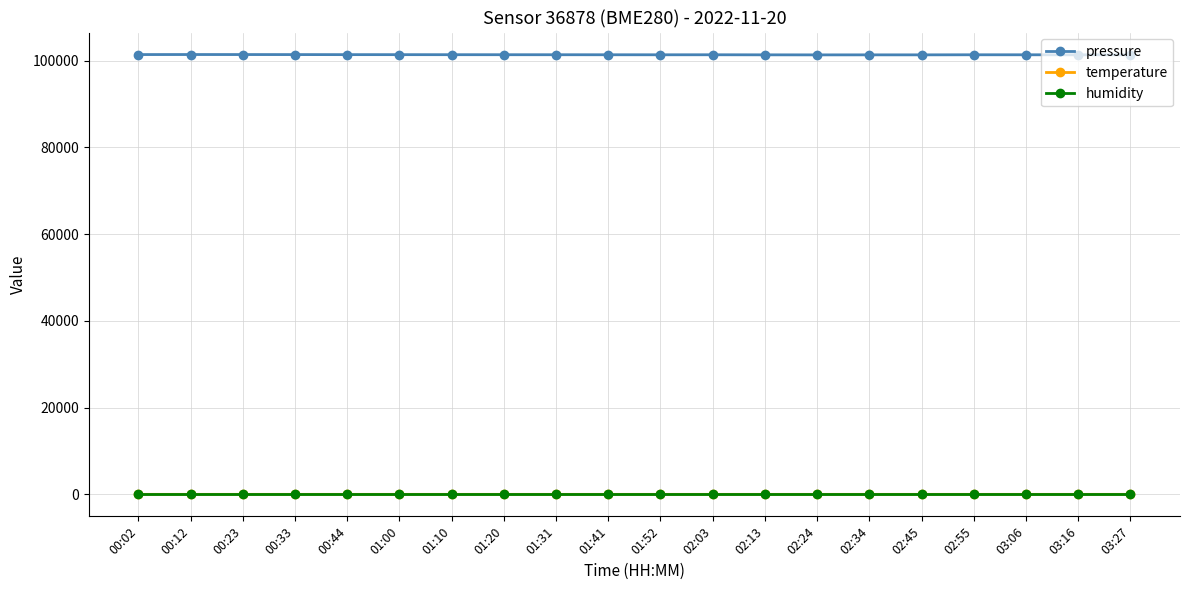

Which series has the largest range (max minus min)?

pressure